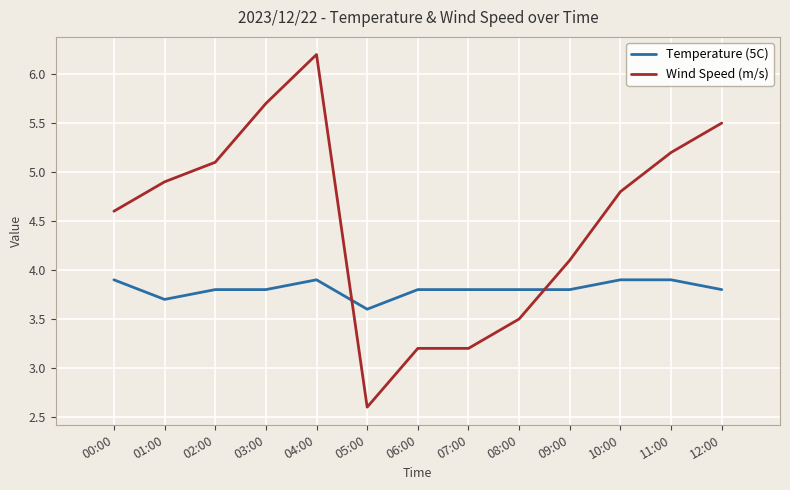

What is the difference between the Temperature (5C) values at 12:00 and 10:00?

0.1